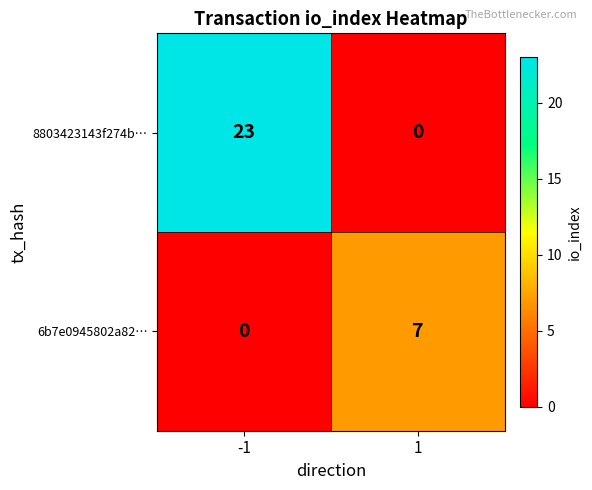

What is the difference between the 6b7e0945802a82… values at -1 and 1?

7